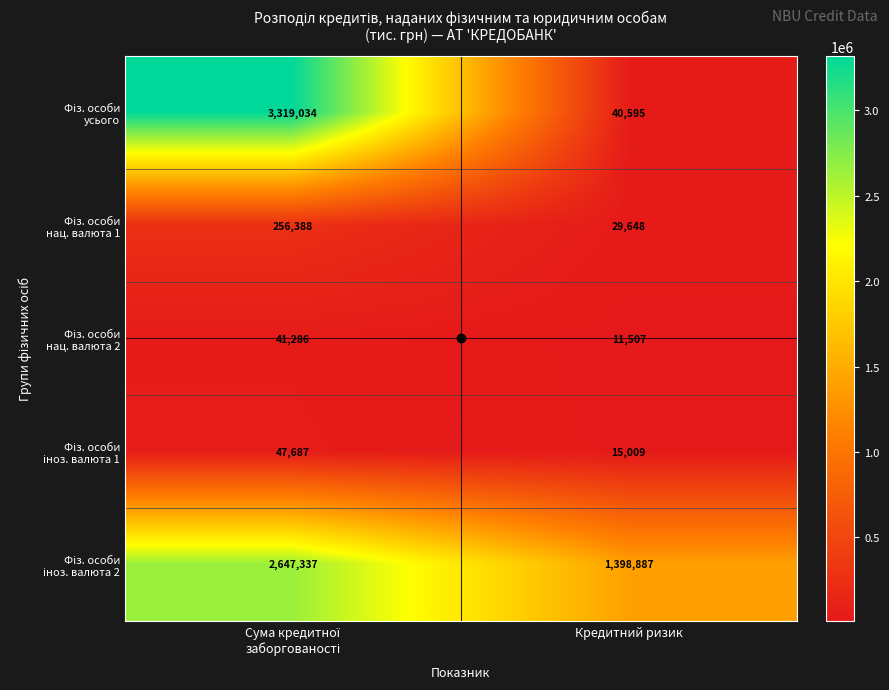

Which label corresponds to the smallest value in the chart?

Кредитний ризик